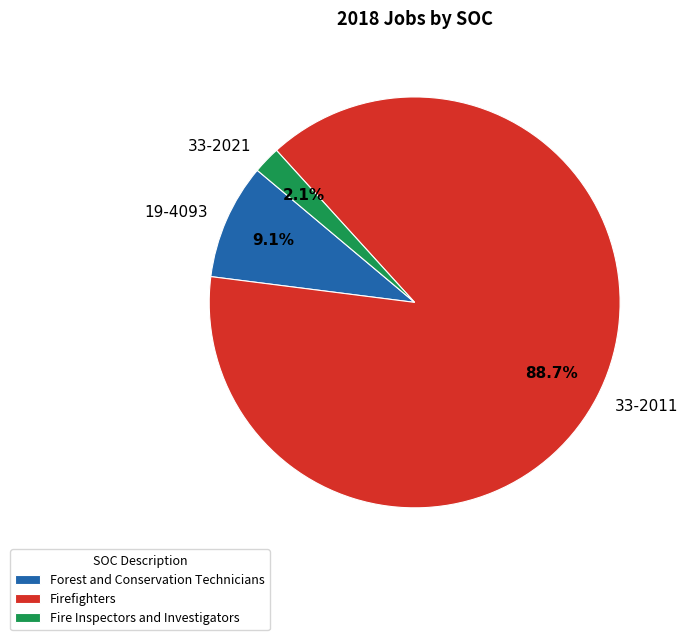

Does 33-2011 account for over 50% of the chart?

Yes